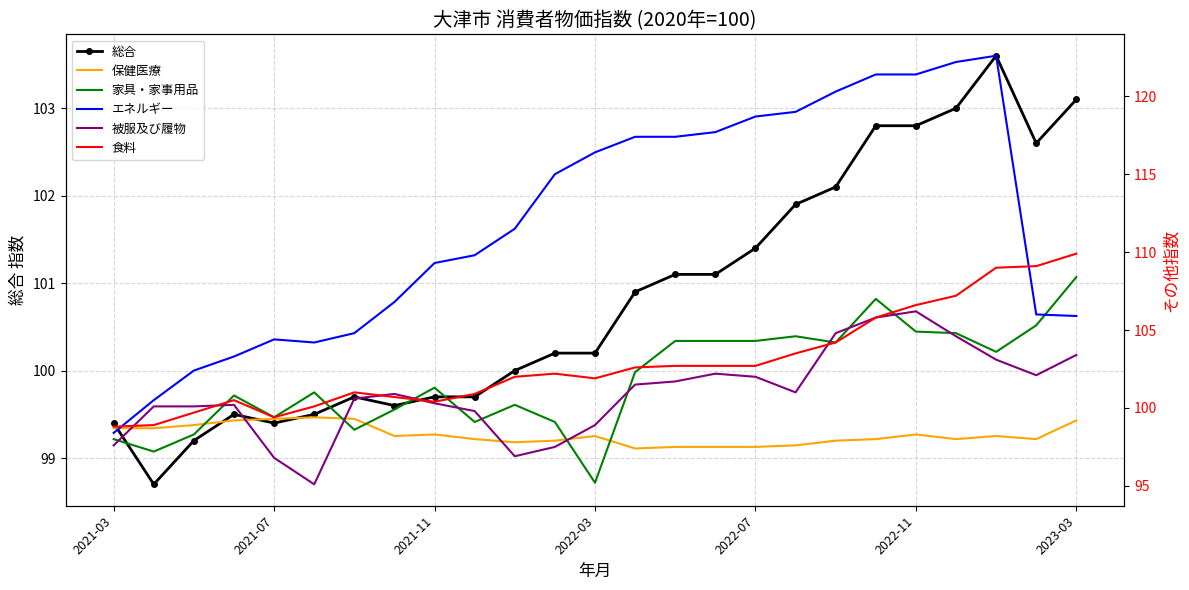

What is the difference between the second highest and minimum values in the 被服及び履物 series?

10.7